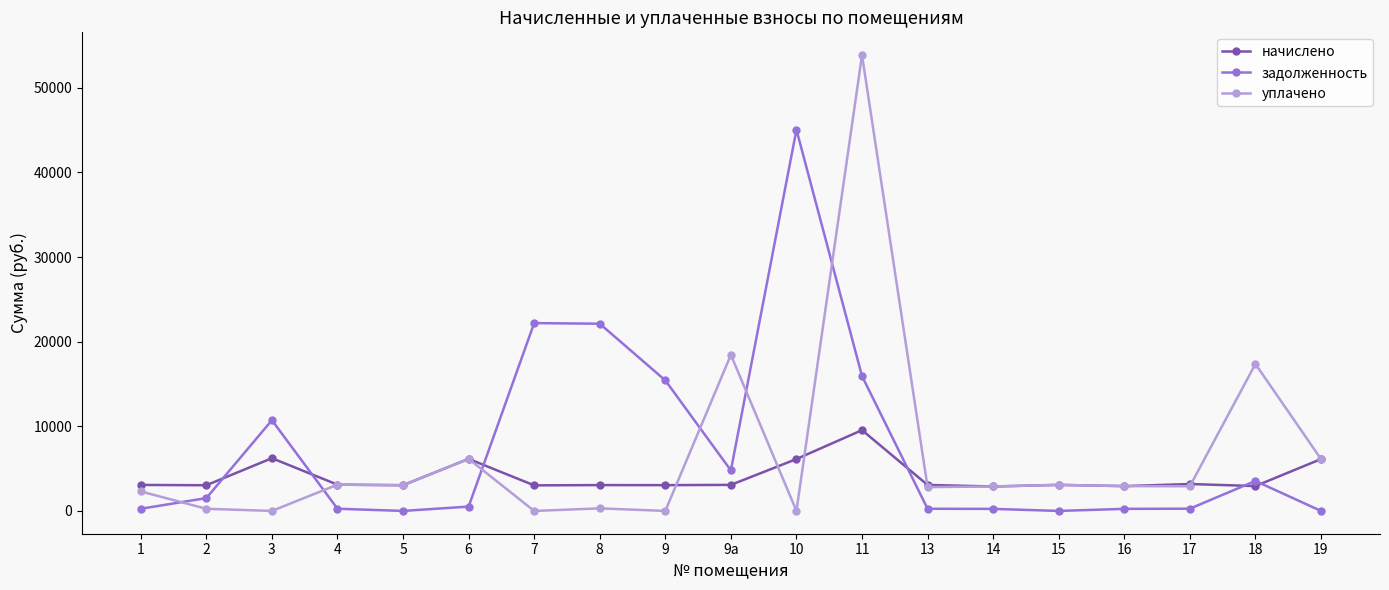

Between which two adjacent categories do задолженность and начислено first intersect?

2 and 3